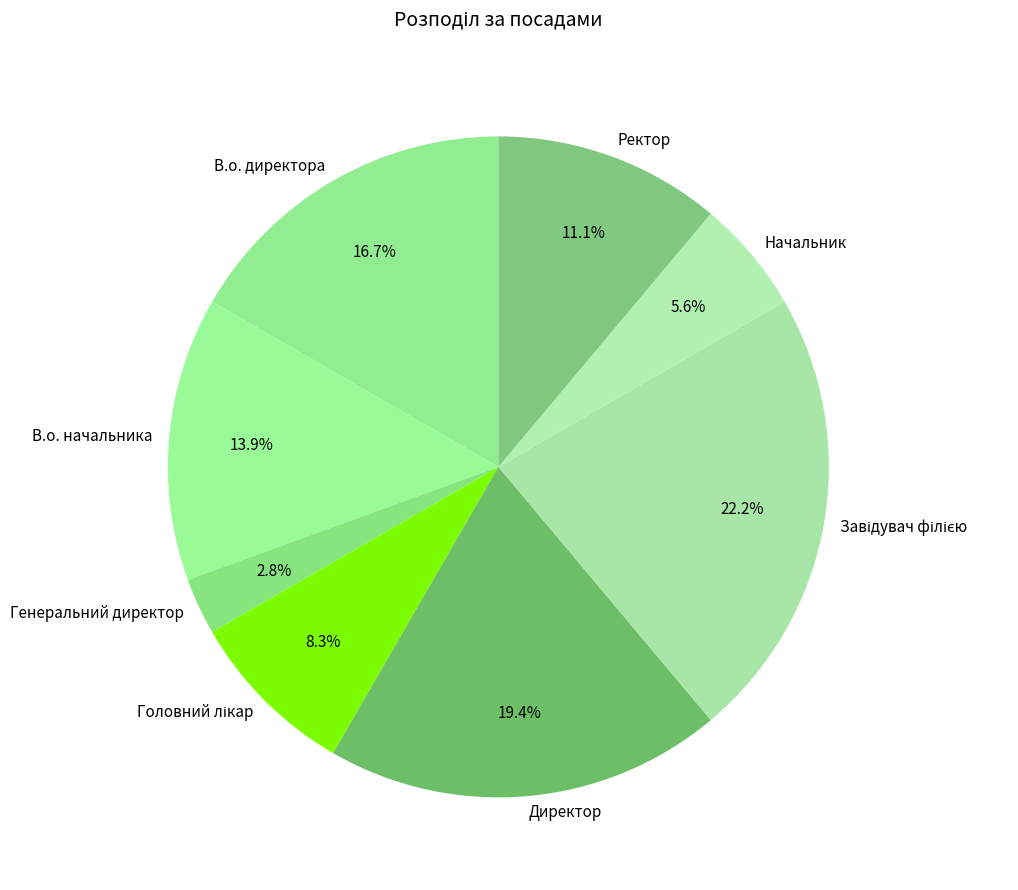

Is В.о. директора the majority of the pie?

No